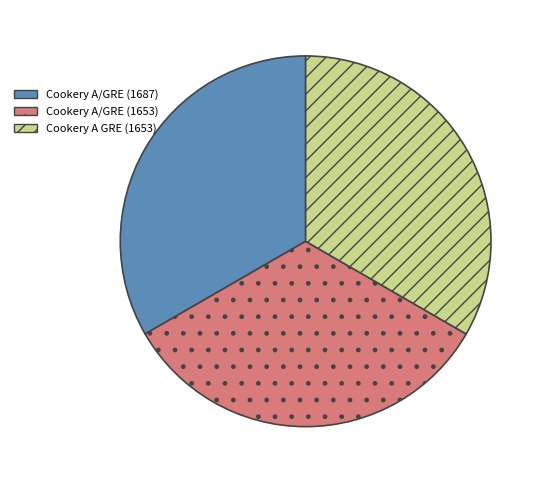

Is the sum of Cookery A/GRE (1653) and Cookery A GRE (1653) greater than half?

Yes